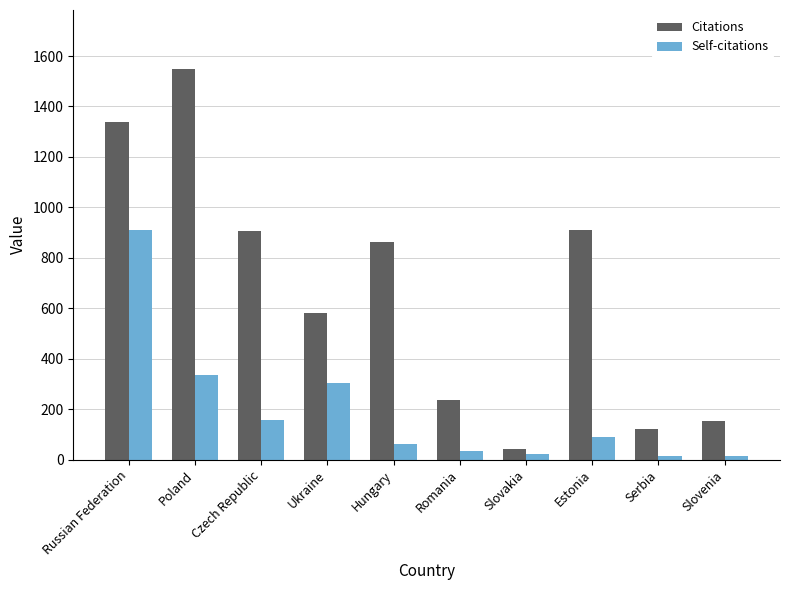

What is the difference between the maximum and minimum values in the Self-citations series?

898